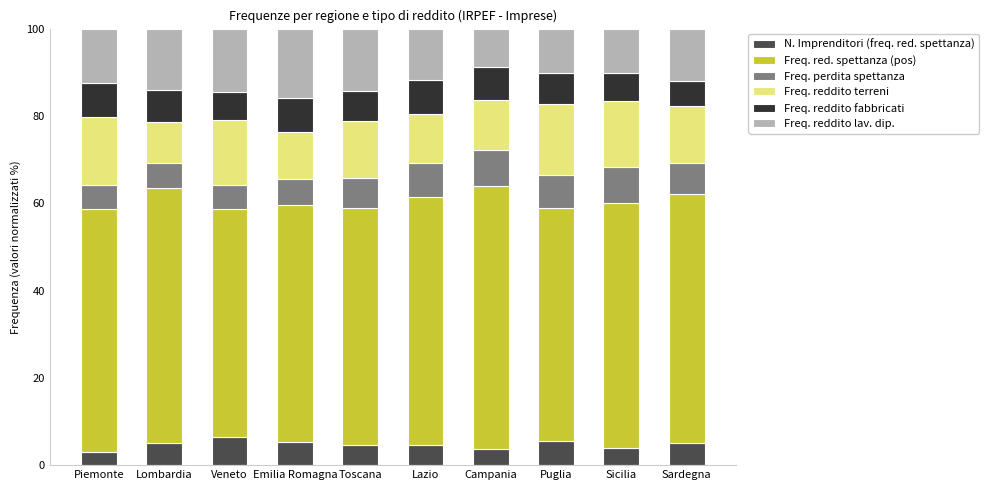

How many categories are shown in the chart?

10